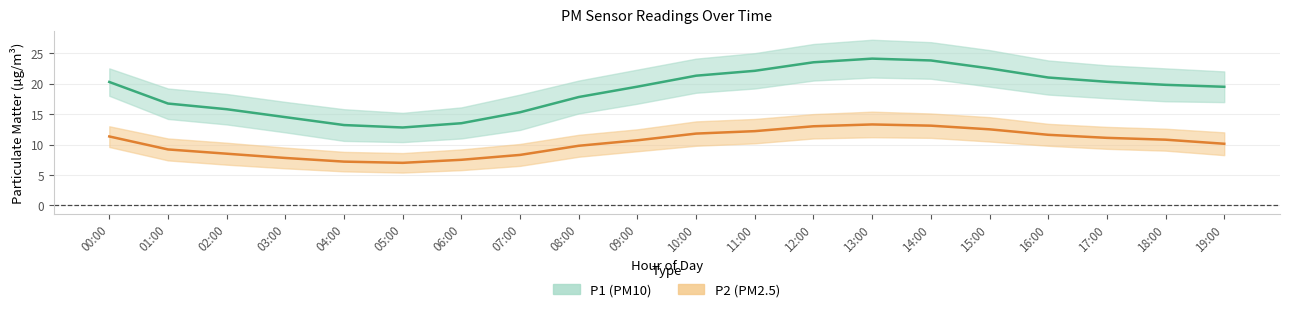

Reading left to right, extract all data points from this chart.

P1: 00:00=20.3	01:00=16.7	02:00=15.8	03:00=14.5	04:00=13.2	05:00=12.8	06:00=13.5	07:00=15.3	08:00=17.8	09:00=19.5	10:00=21.3	11:00=22.1	12:00=23.5	13:00=24.1	14:00=23.8	15:00=22.5	16:00=21.0	17:00=20.3	18:00=19.8	19:00=19.5
P2: 00:00=11.3	01:00=9.2	02:00=8.5	03:00=7.8	04:00=7.2	05:00=7.0	06:00=7.5	07:00=8.3	08:00=9.8	09:00=10.7	10:00=11.8	11:00=12.2	12:00=13.0	13:00=13.3	14:00=13.1	15:00=12.5	16:00=11.6	17:00=11.1	18:00=10.8	19:00=10.1